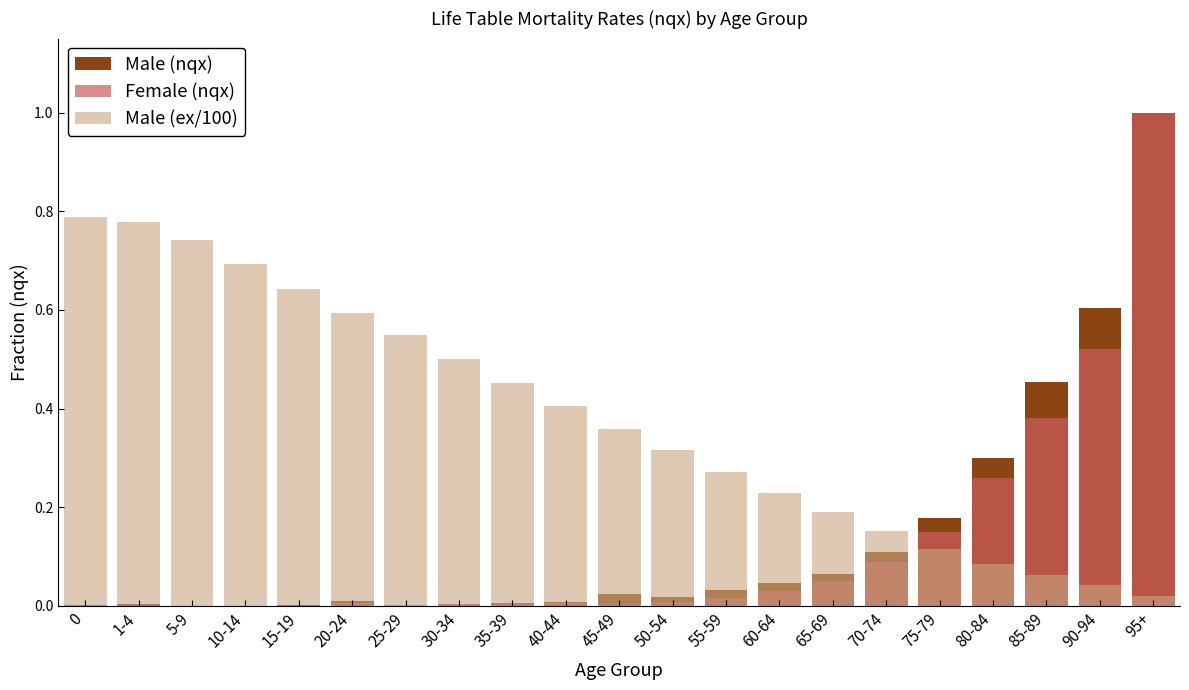

What is the average value of the Male (nqx) series?

0.1